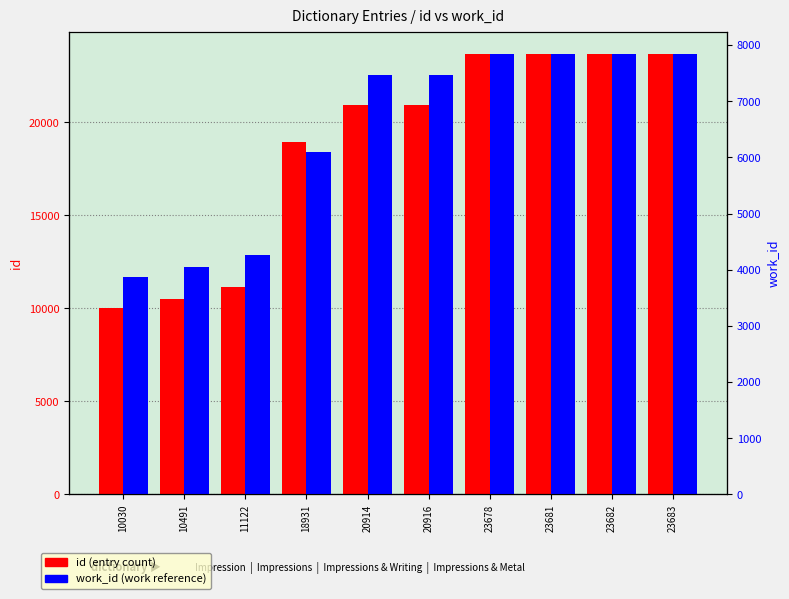

The value of id at 11122 is 18772. True or false?

False